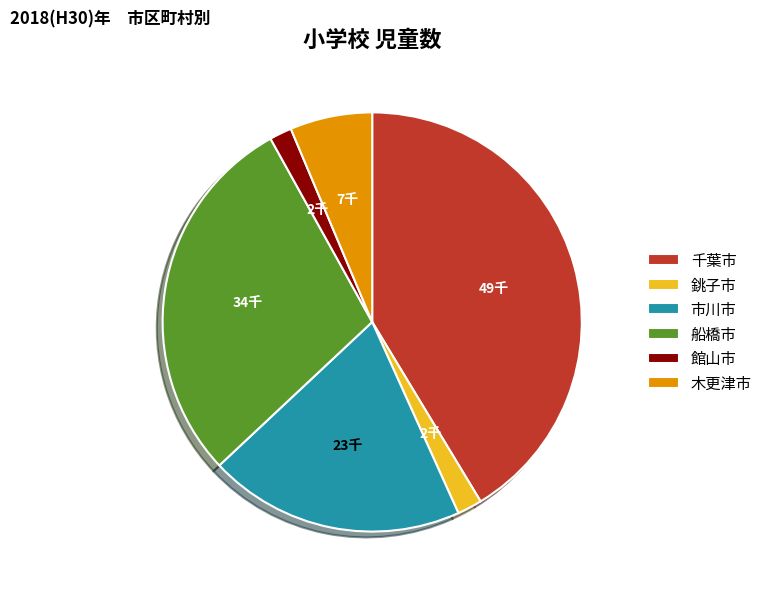

Is 千葉市 the majority of the pie?

No